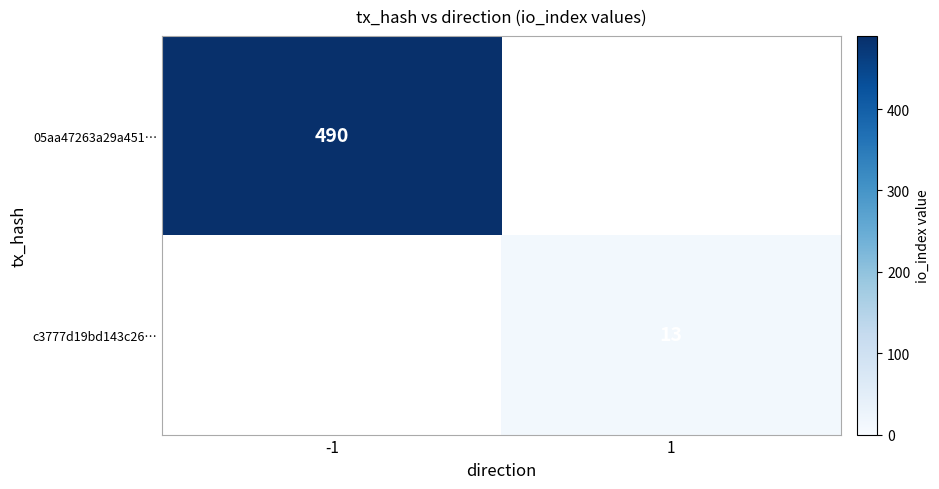

Is the value of c3777d19bd143c26… at -1 greater than the value of 05aa47263a29a451… at 1?

No